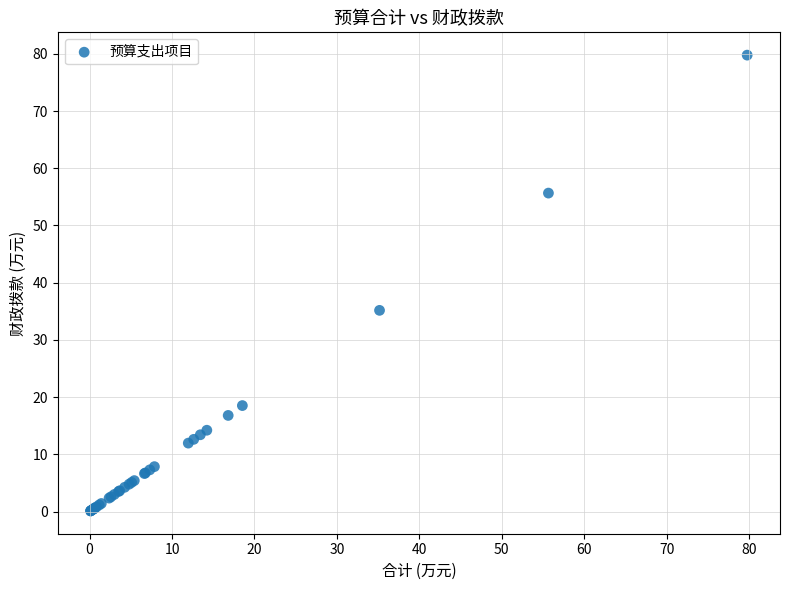

What Y value in the scatter plot is closest to 39?

35.2